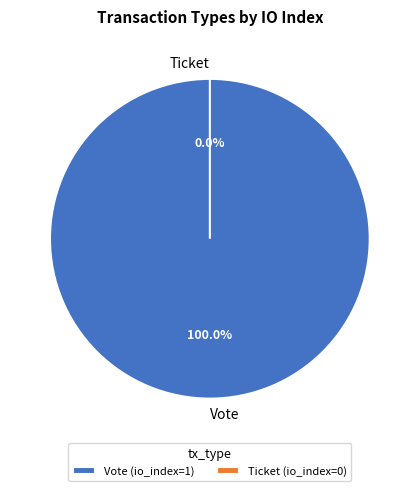

Is the sum of Ticket and Vote greater than half?

Yes